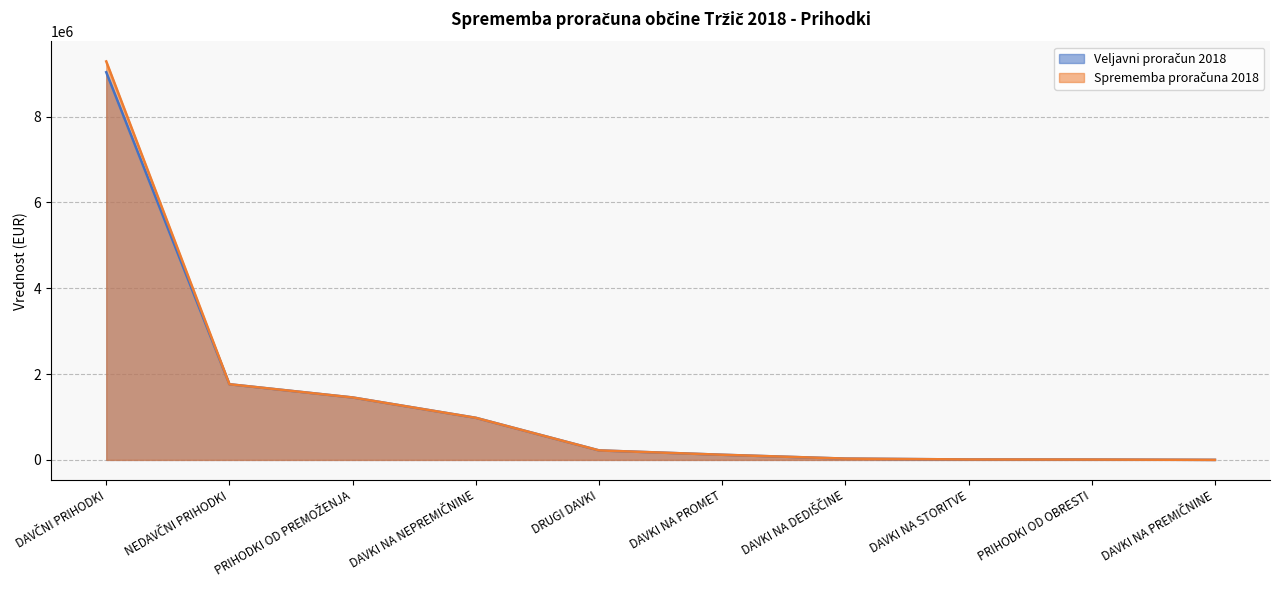

At how many categories does at least one series exceed 1925481?

1